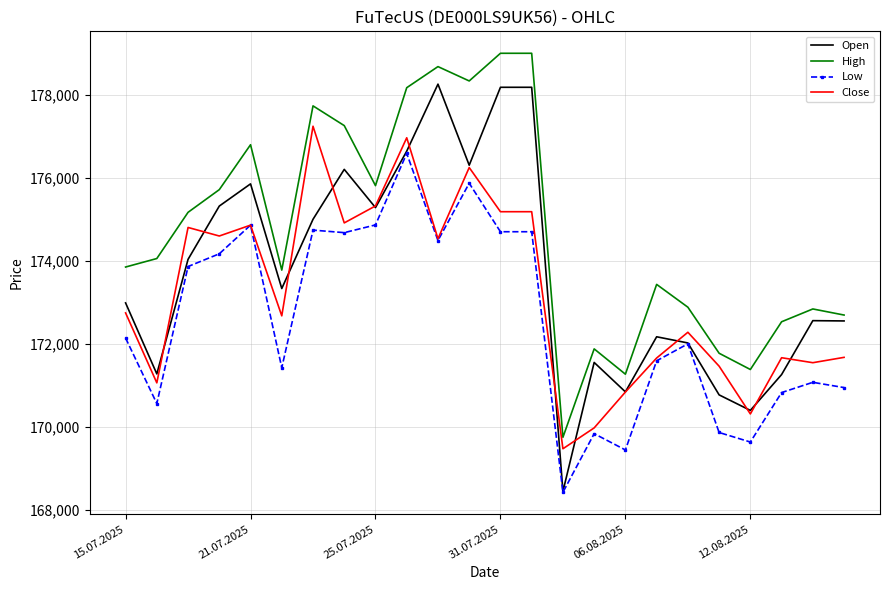

Rank the series by their average value, from highest to lowest.

High, Open, Close, Low